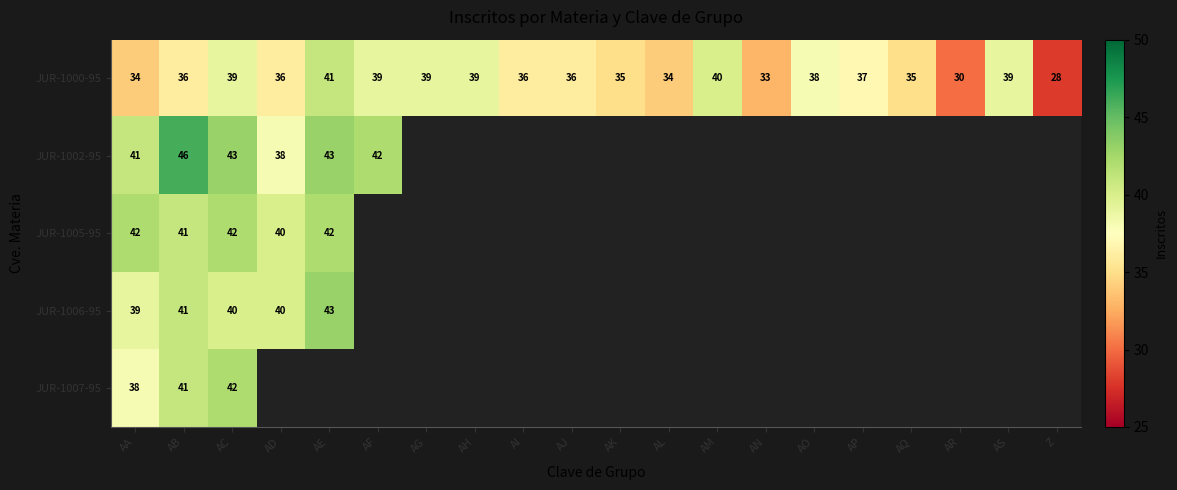

What value does the JUR-1000-95 series have at AS, to the nearest 5?

40